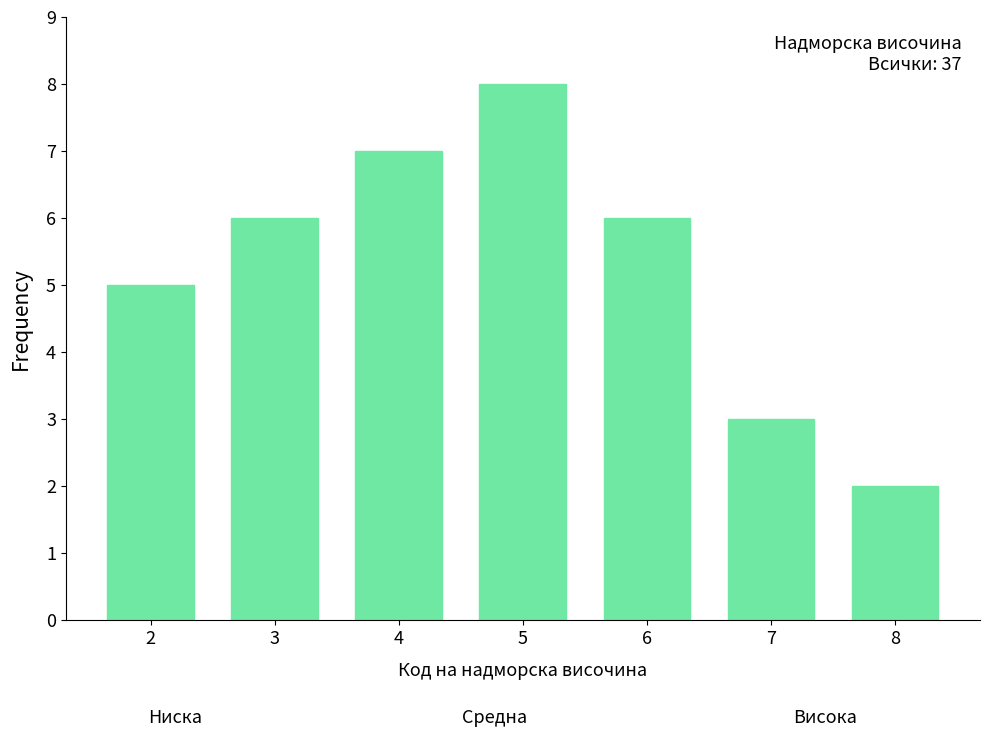

Reading right to left, list all the values displayed in this chart.

2	3	6	8	7	6	5